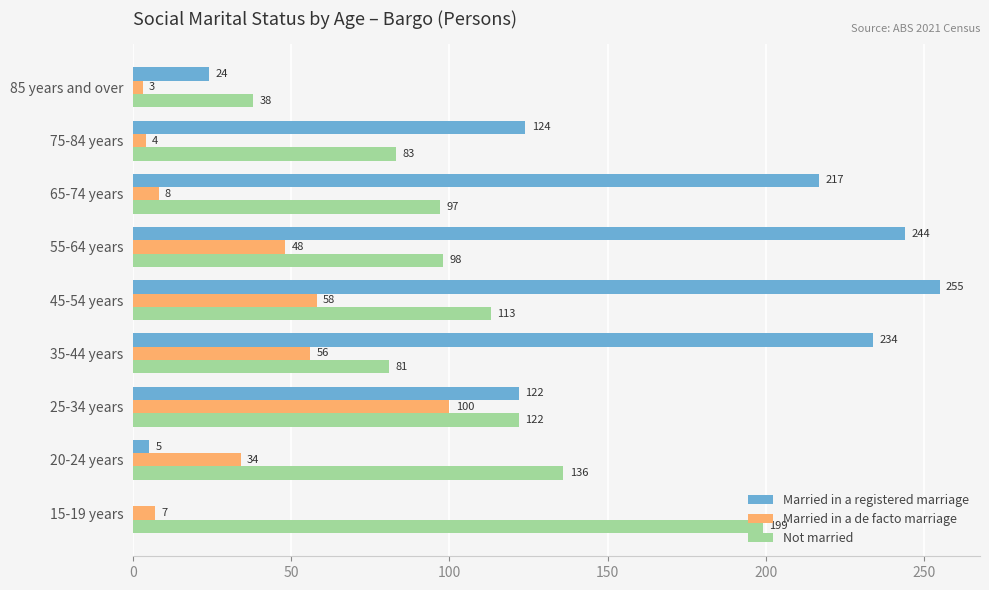

What is the sum of the Married in a registered marriage values at 20-24 years and 55-64 years?

249